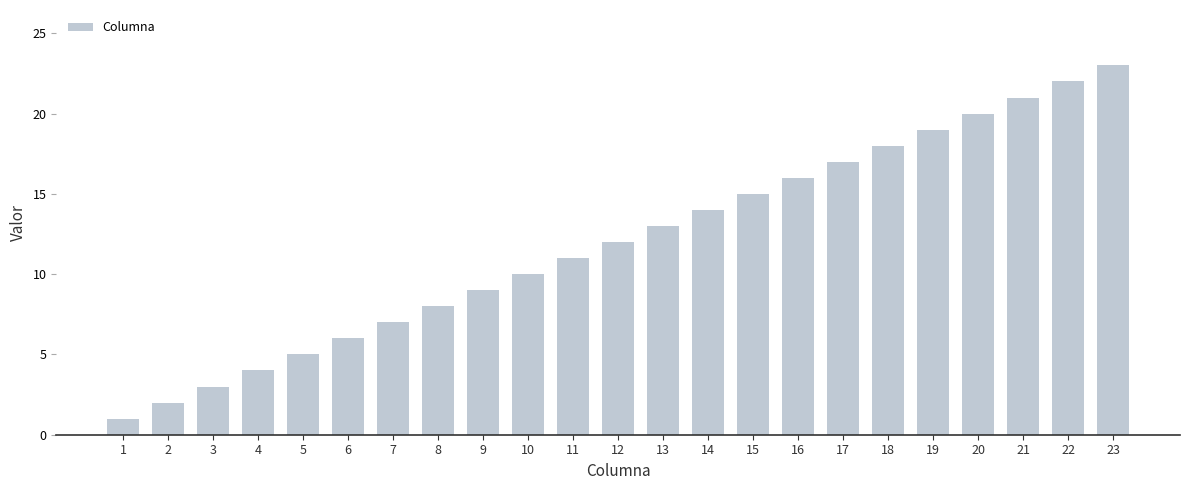

What is the change in value from 4 to 10?

+6